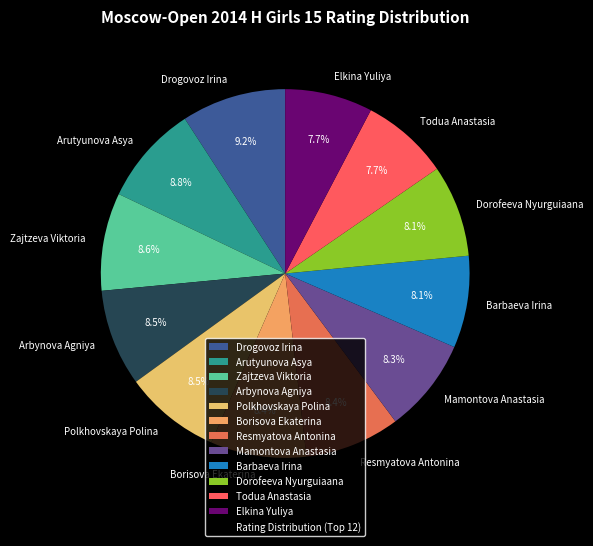

Is there any slice that represents more than half of the pie?

No